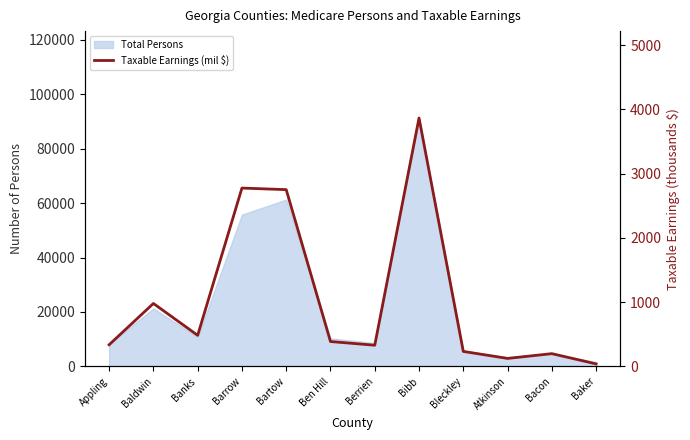

What is the change in value from Berrien to Baker?

-290.3